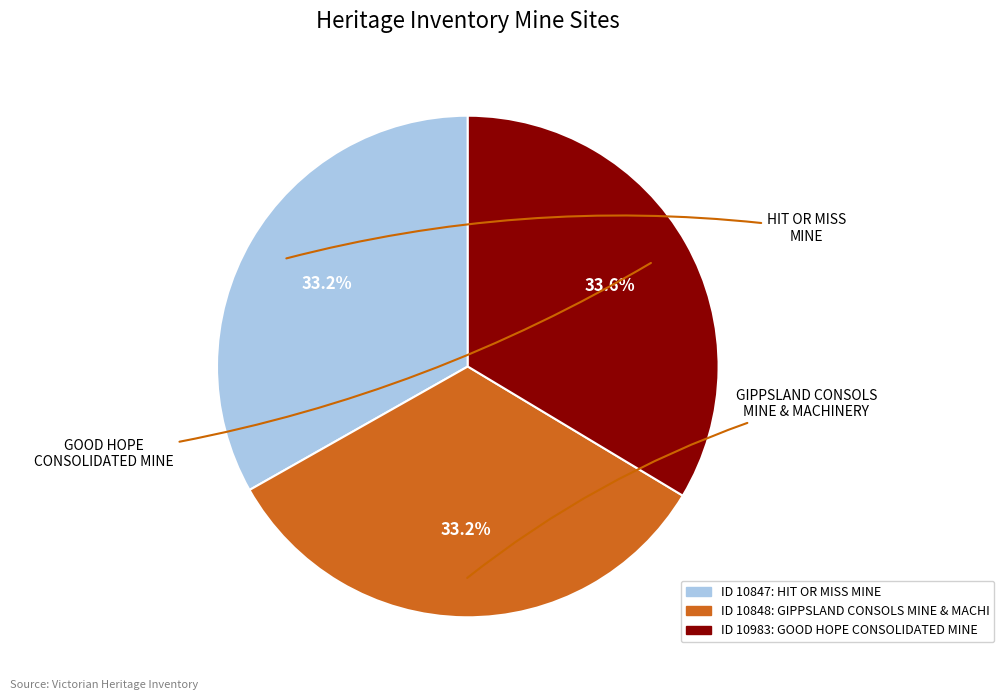

Is there a majority slice in this chart?

No